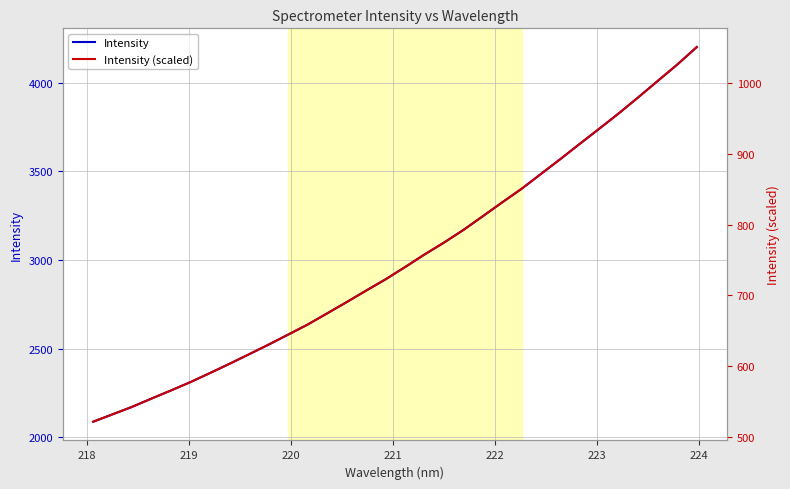

What are all the series names shown in the legend?

Intensity, Intensity (scaled)